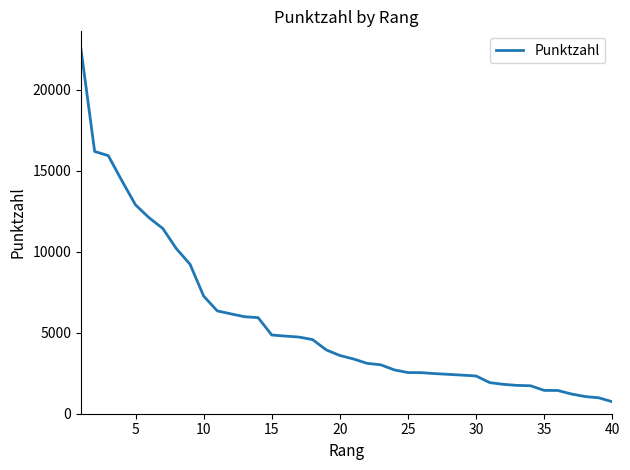

What is the difference between the maximum and minimum values?

21745.4